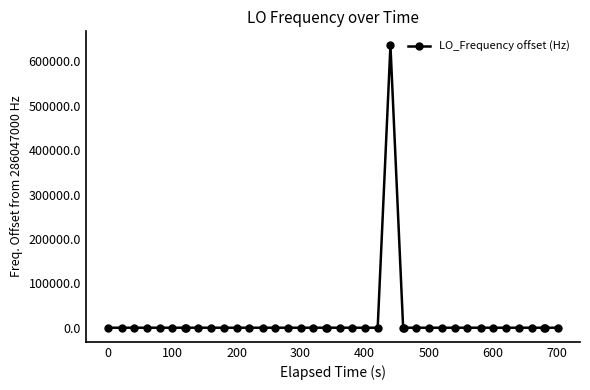

What is the greatest value displayed?

635705.5